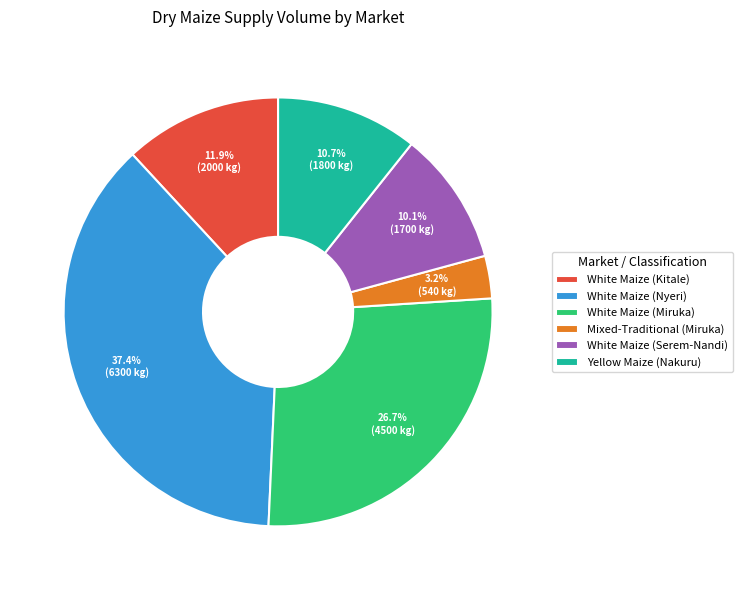

Rank the categories by value from lowest to highest.

Mixed-Traditional (Miruka), White Maize (Serem-Nandi), Yellow Maize (Nakuru), White Maize (Kitale), White Maize (Miruka), White Maize (Nyeri)